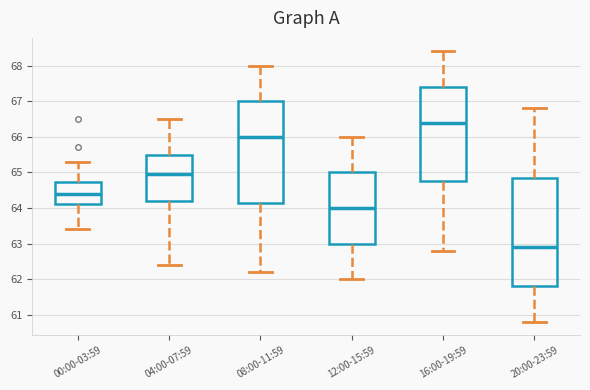

Which box is the tallest, from its lower edge to its upper edge?

20:00-23:59